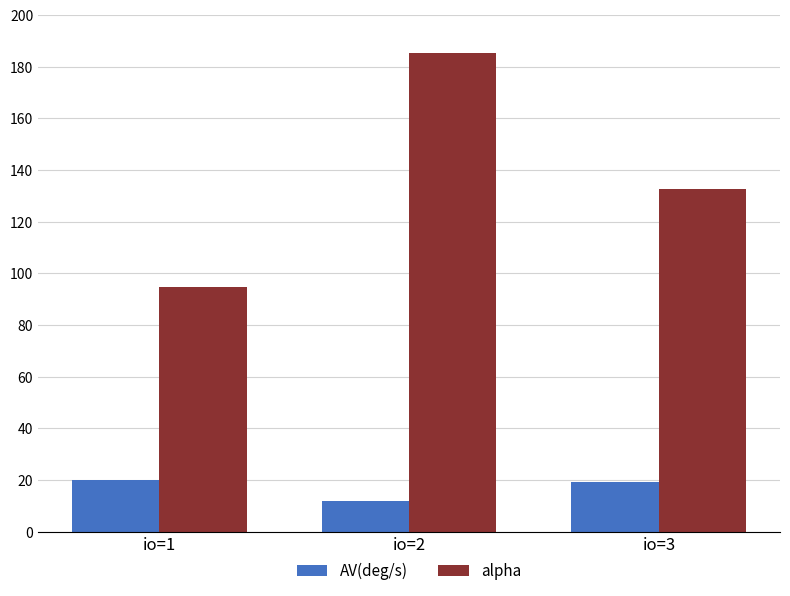

List the series in order of their peak value, highest first.

alpha, AV(deg/s)